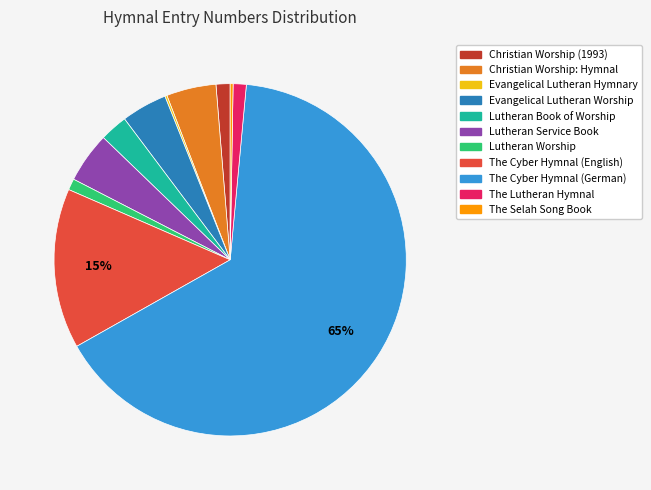

To the nearest percent, what is the difference between the Lutheran Worship and Evangelical Lutheran Worship slice percentages?

3%